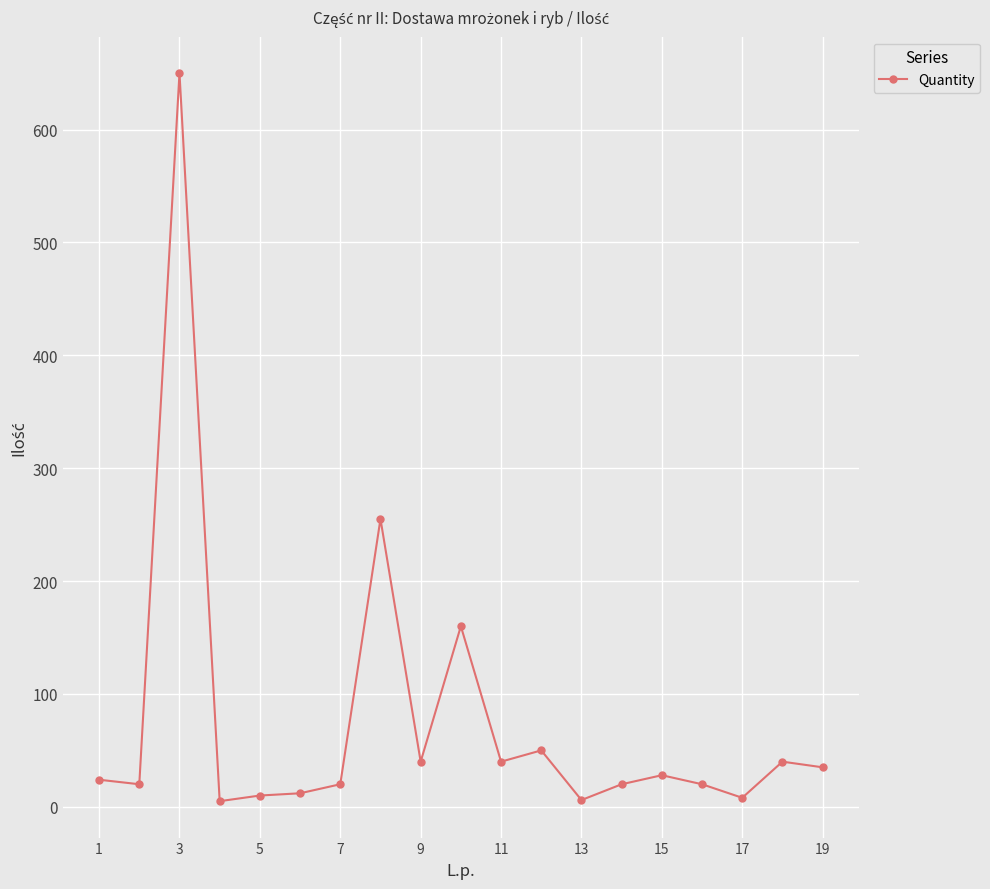

What is the difference between the second highest and second lowest values?

249